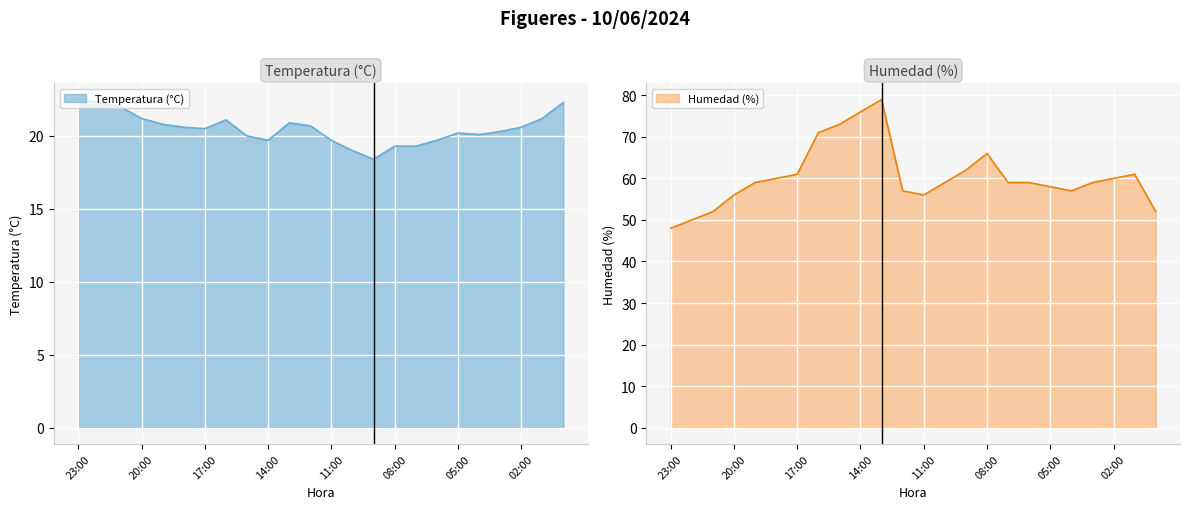

How many lines are shown in the chart?

2